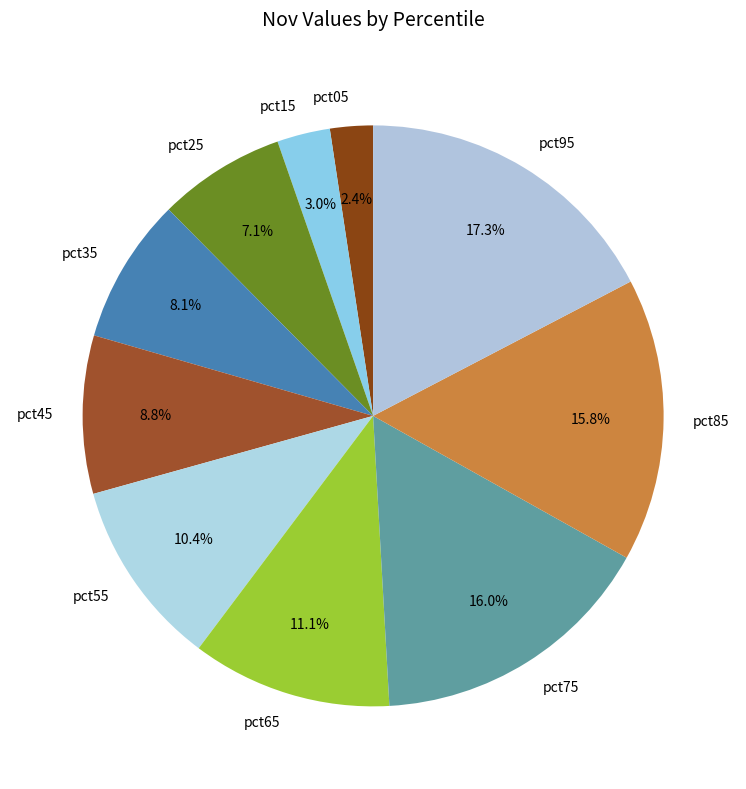

To the nearest percent, what is the combined percentage of pct45 and pct25?

16%